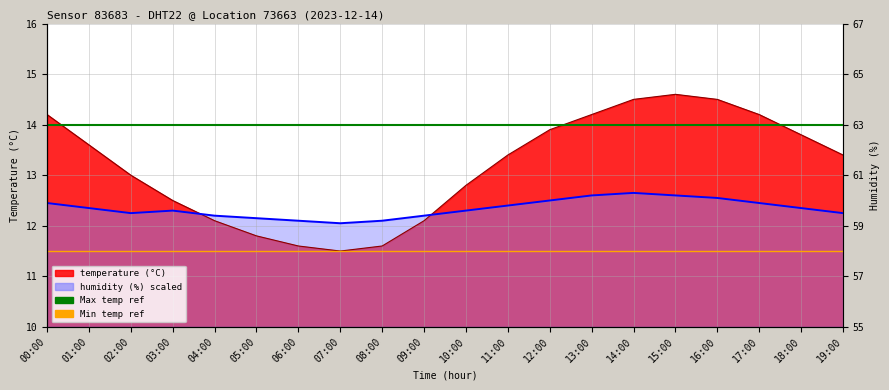

Where is Min temp ref nearest to the value 11?

00:00